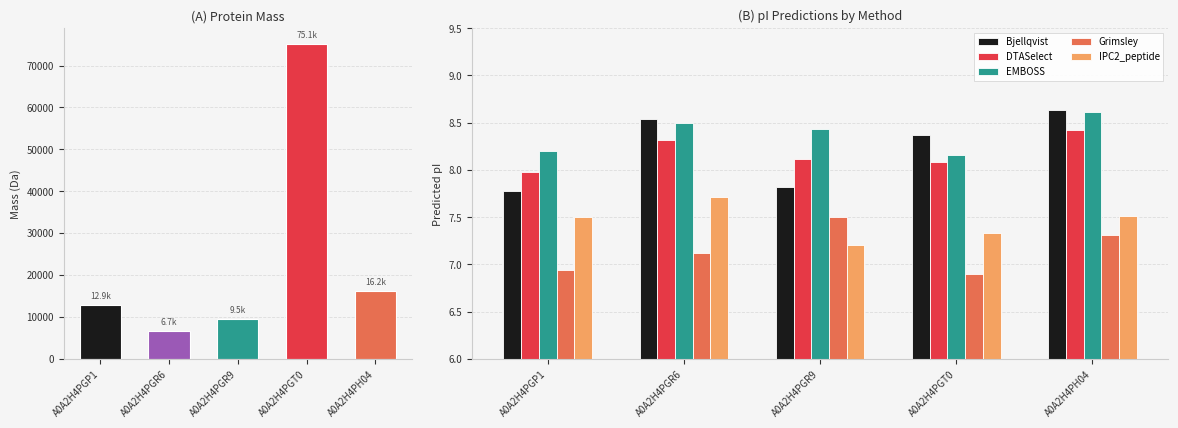

How many values in the DTASelect series are below 8?

1